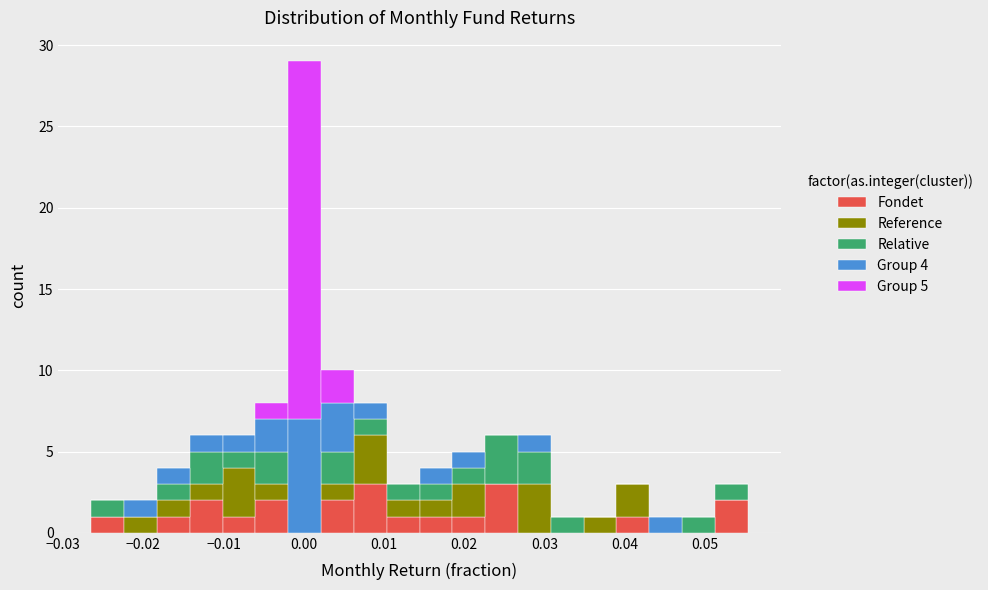

Reading left to right, list every stacked bar in this chart as the range it spans on the x-axis followed by its total height. Neither the bar edges nor the heights are printed on the chart, so give them approximately, as read against the axes.

-0.026 to -0.022: 2
-0.022 to -0.018: 2
-0.018 to -0.014: 4
-0.014 to -0.010: 6
-0.010 to -0.006: 6
-0.006 to -0.002: 8
-0.002 to 0.002: 29
0.002 to 0.006: 10
0.006 to 0.010: 8
0.010 to 0.014: 3
0.014 to 0.019: 4
0.019 to 0.023: 5
0.023 to 0.027: 6
0.027 to 0.031: 6
0.031 to 0.035: 1
0.035 to 0.039: 1
0.039 to 0.043: 3
0.043 to 0.047: 1
0.047 to 0.051: 1
0.051 to 0.055: 3